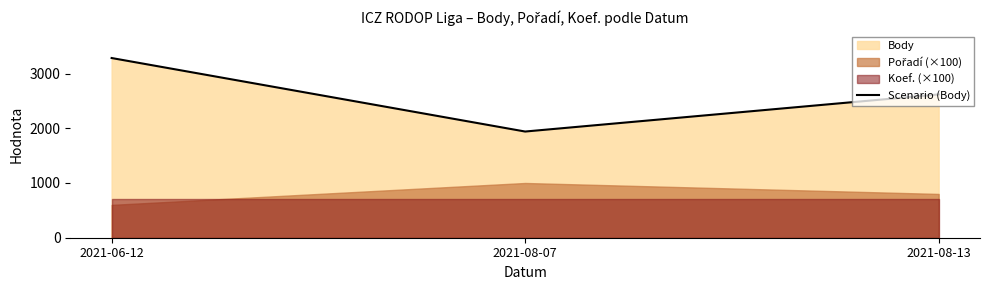

True or false: the data shows 2618 at 2021-08-13.

True